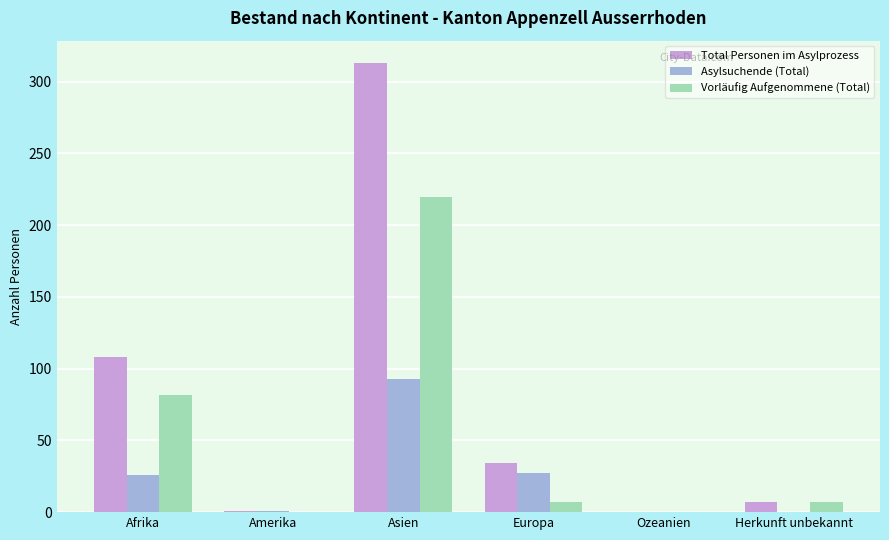

Does the chart contain stacked bars?

No